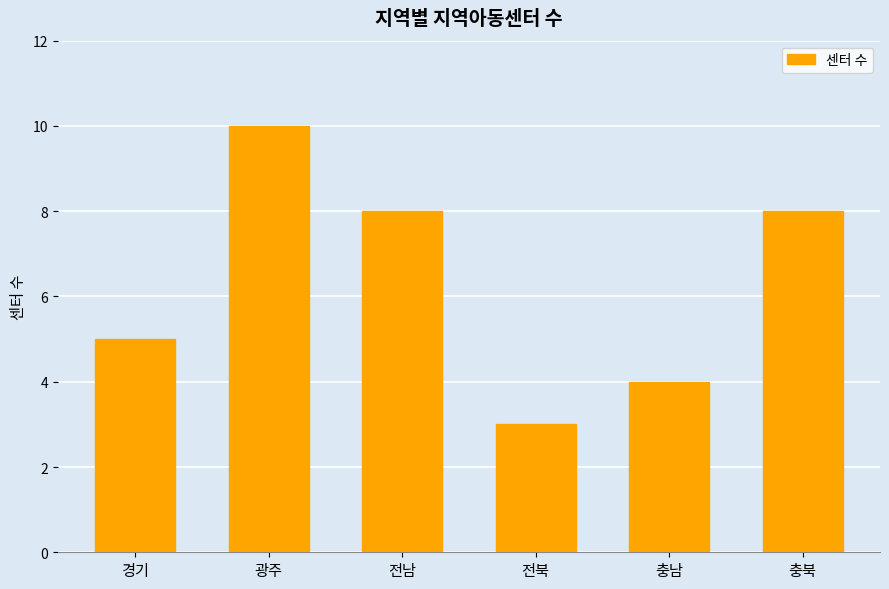

Which label corresponds to the smallest value in the chart?

전북